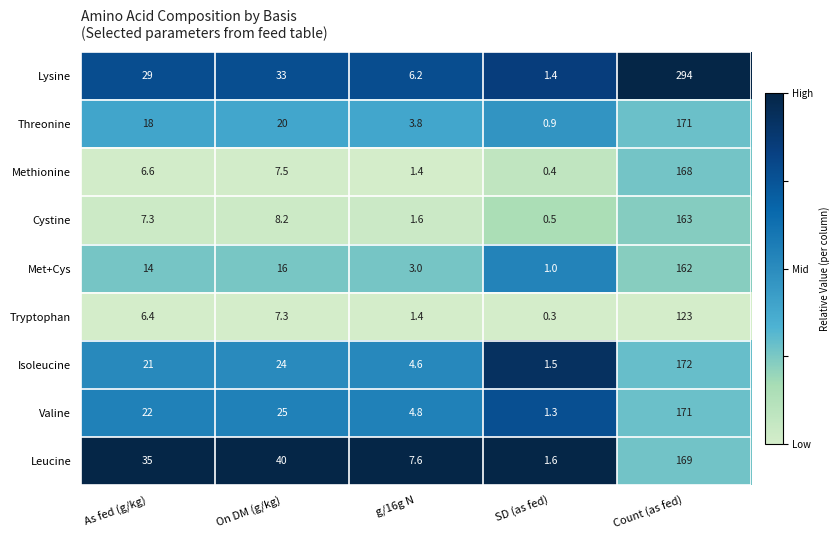

At how many categories does at least one series exceed 0?

5